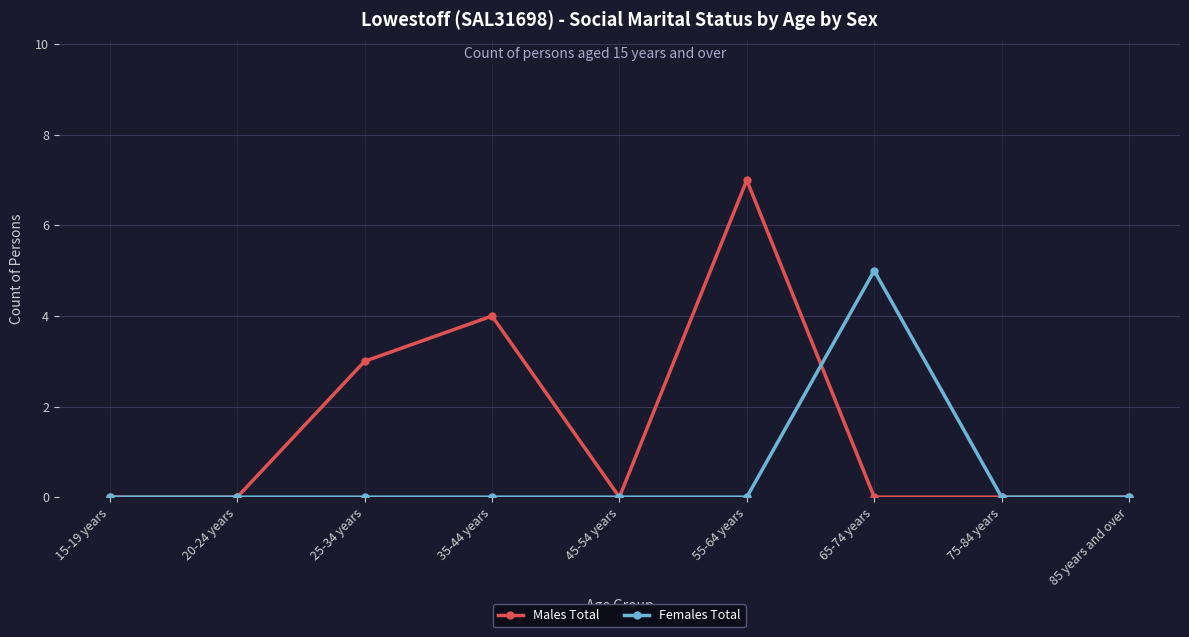

Is the value of Females Total at 20-24 years greater than the value of Males Total at 35-44 years?

No